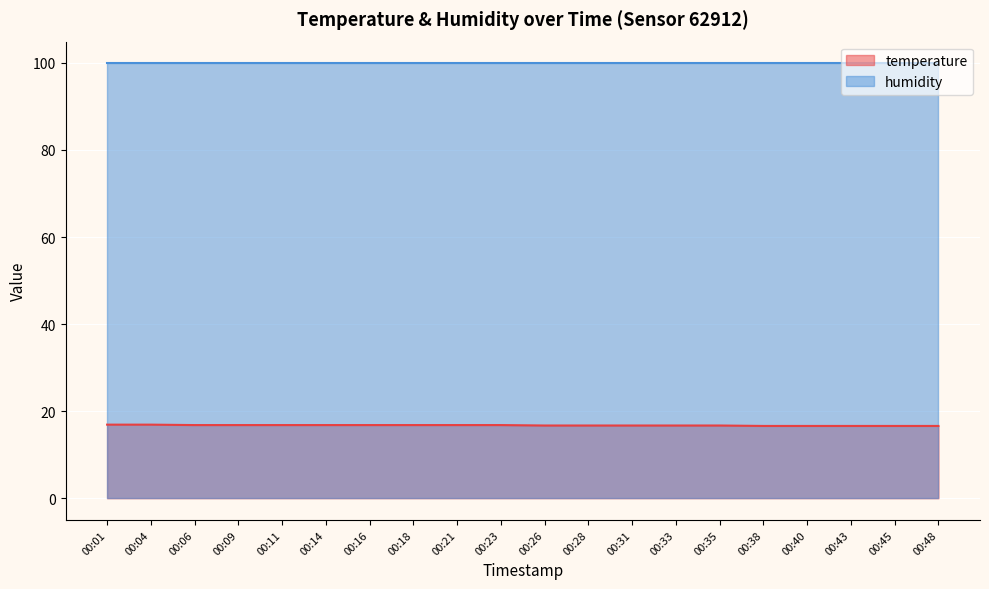

Read the value at 00:40.

16.6